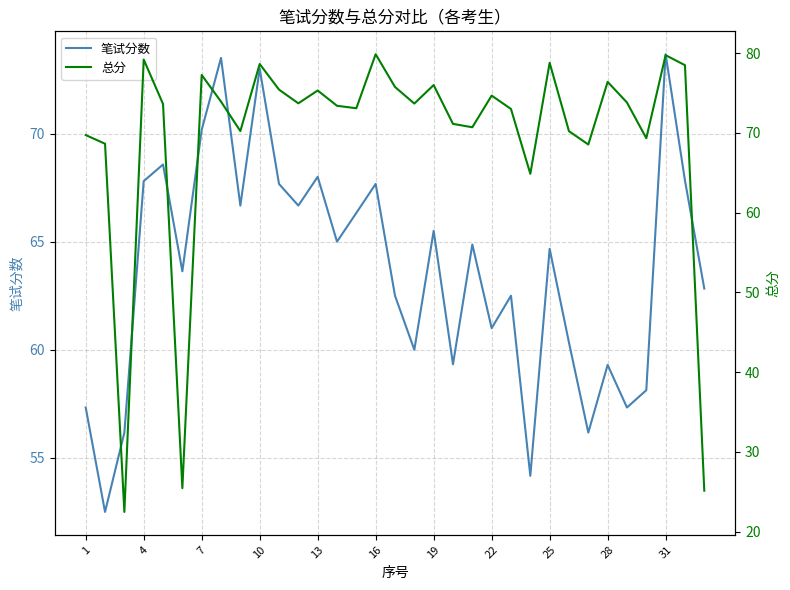

How many interior local valleys does the 总分 series have?

10